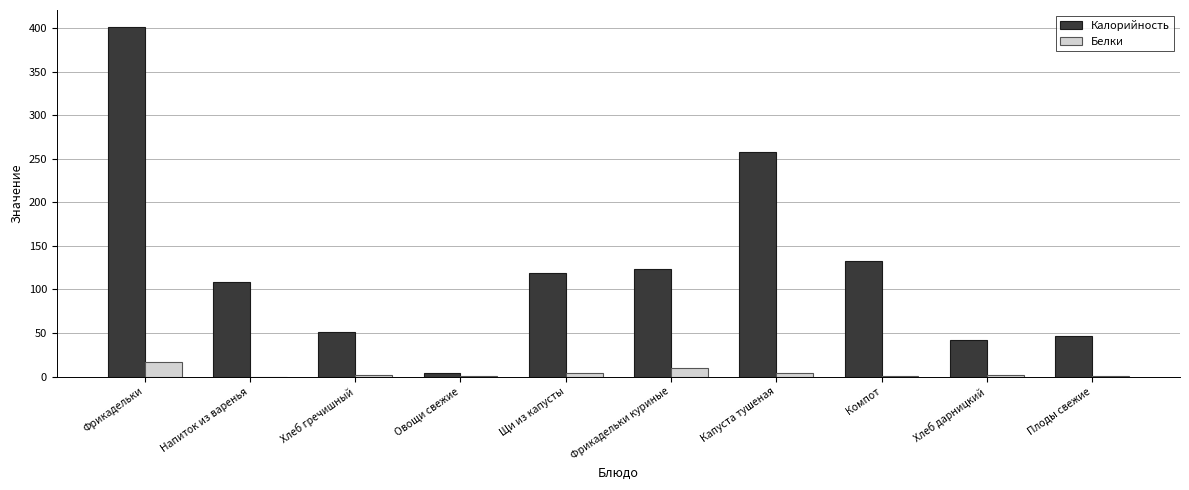

Is the value of Белки at Плоды свежие greater than the value of Калорийность at Напиток из варенья?

No